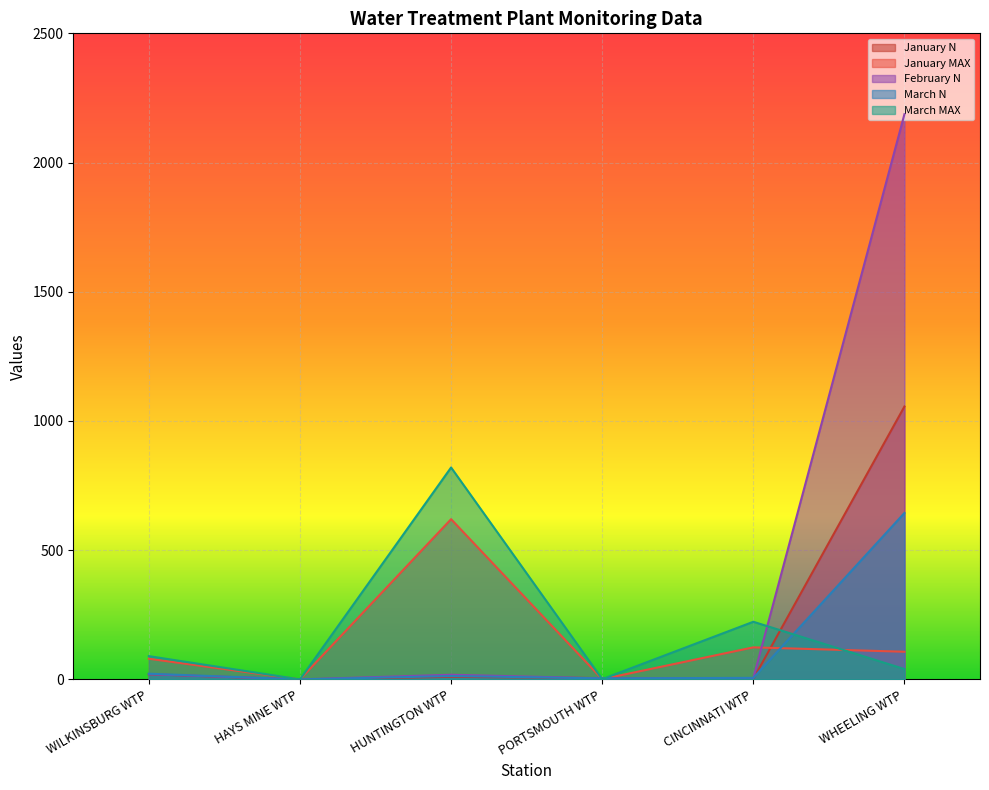

What position from the left is PORTSMOUTH WTP?

4